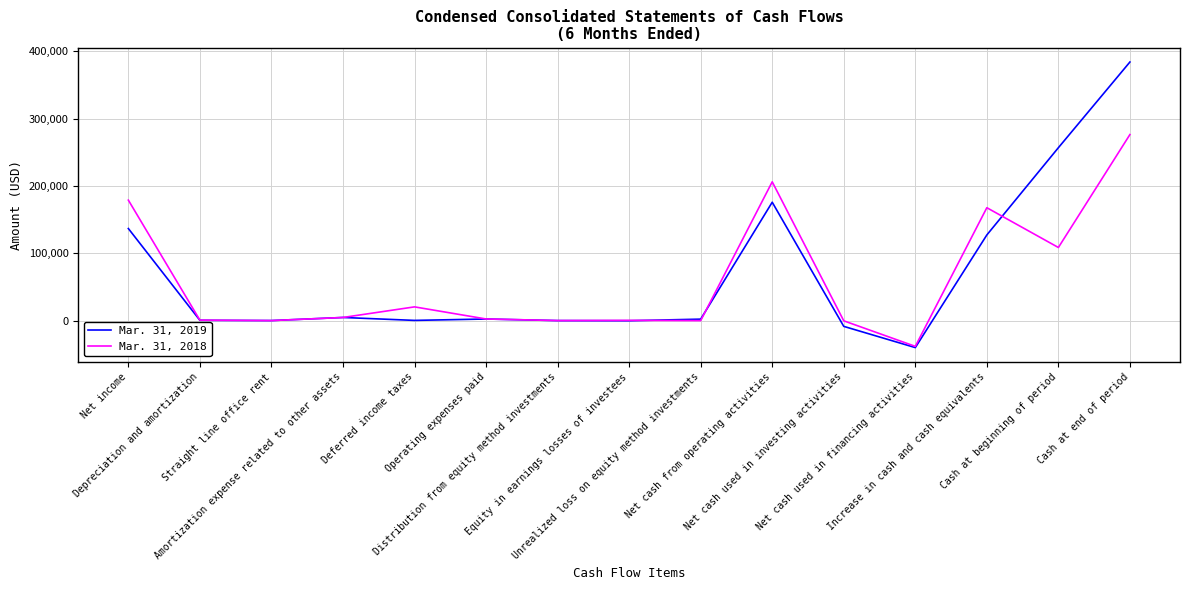

Where is the first local maximum for Mar. 31, 2019?

Amortization expense related to other assets